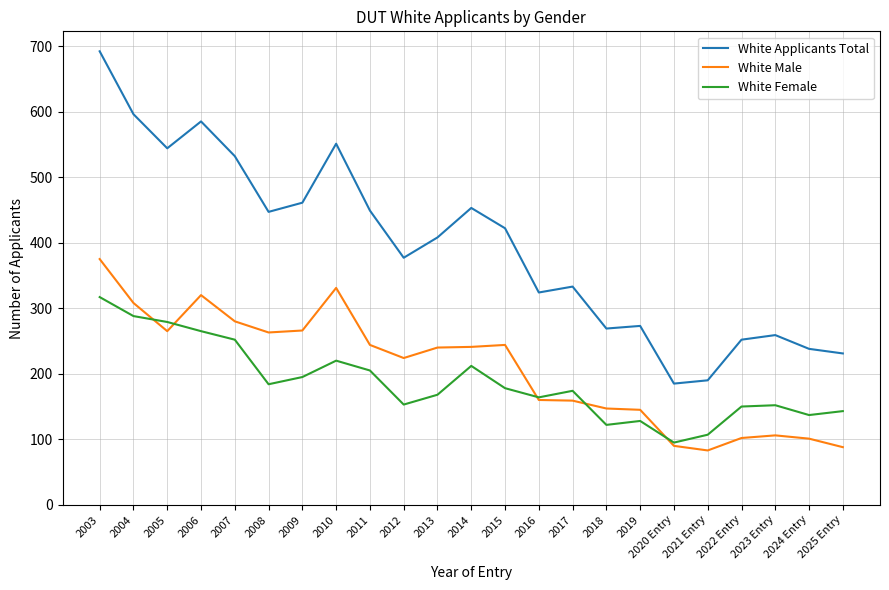

What is the spread (max minus min) of values at 2005?

279